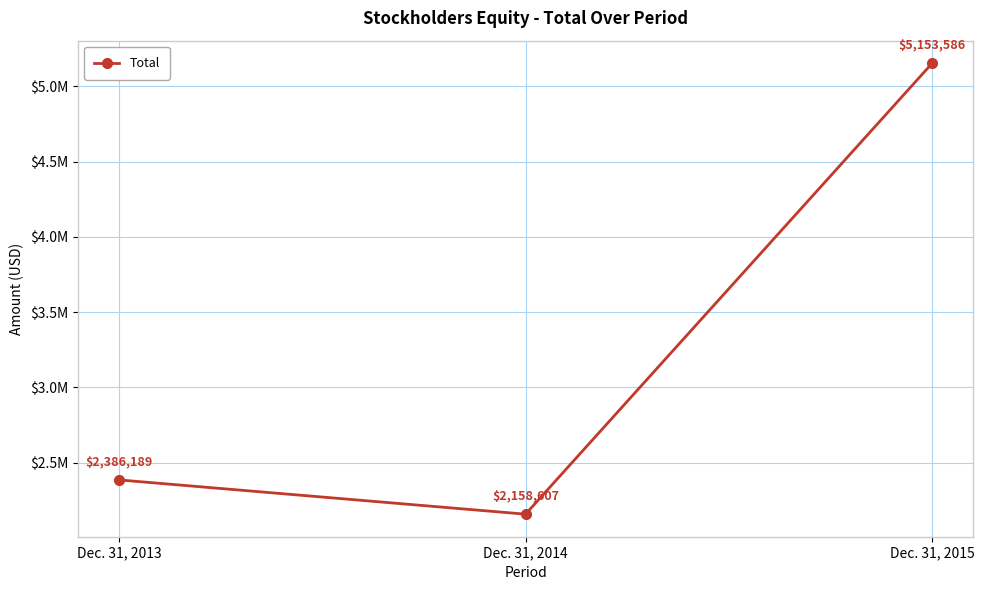

Reading left to right, what are all the values shown in this chart?

Dec. 31, 2013=2386189	Dec. 31, 2014=2158607	Dec. 31, 2015=5153586